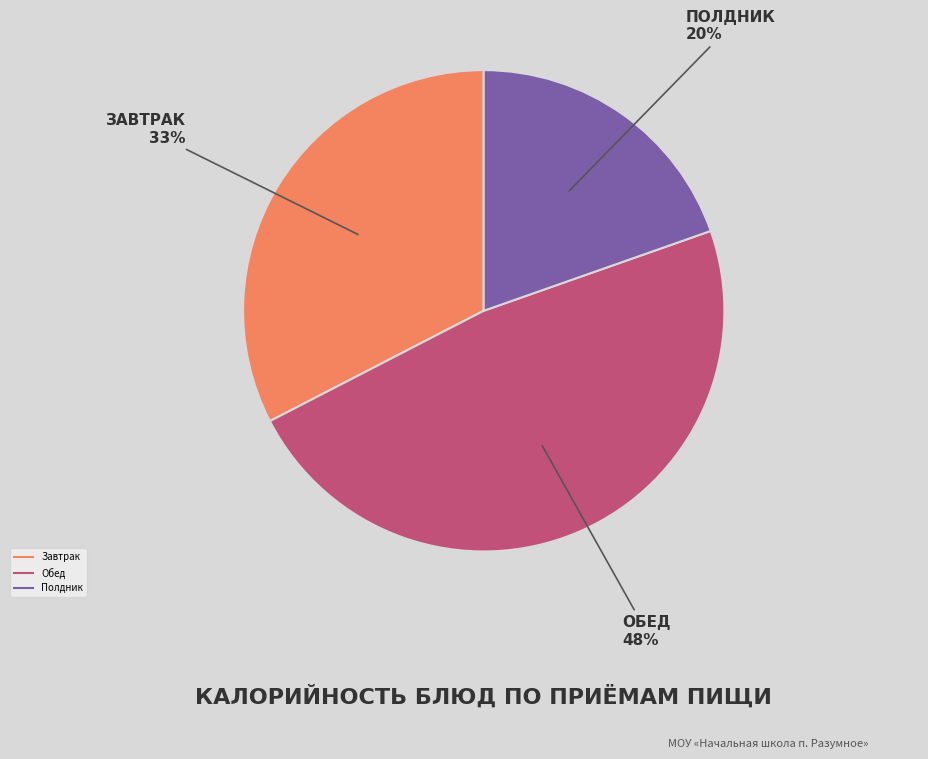

To the nearest percent, what is the average slice percentage?

33%